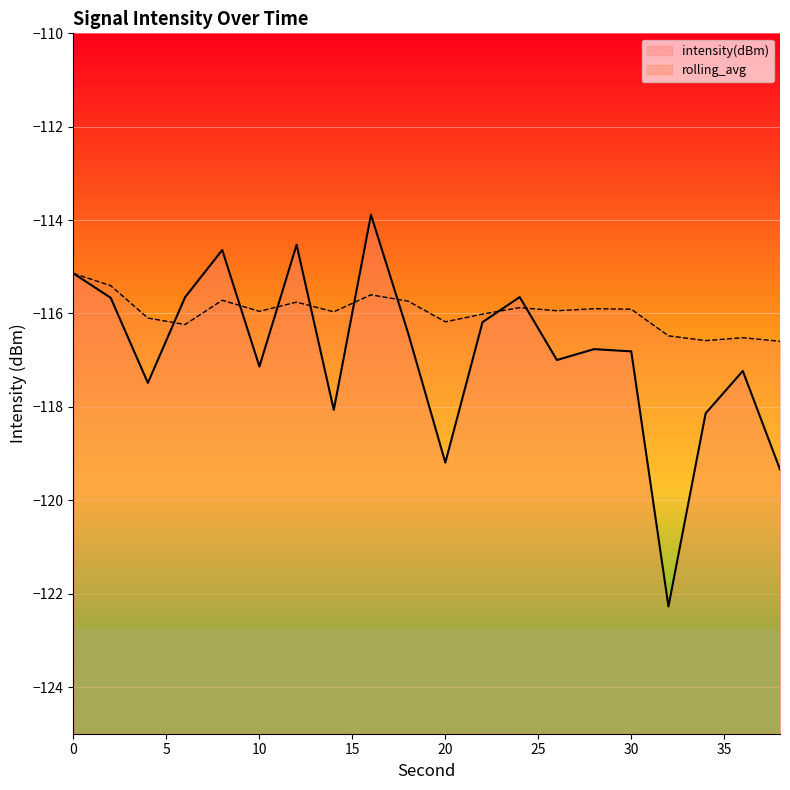

What are all the series names shown in the legend?

intensity(dBm), rolling_avg